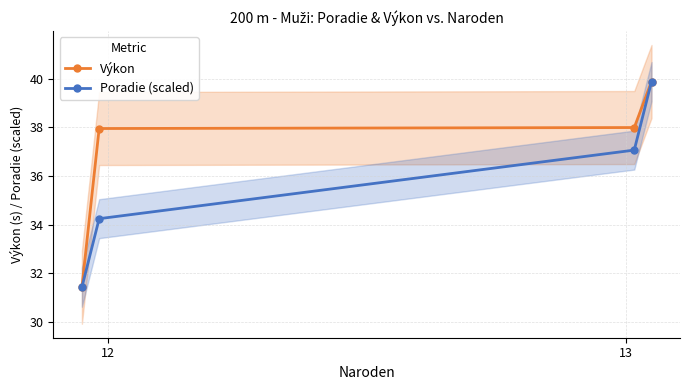

What is the value of the Poradie (scaled) point at the 3rd from the left?

37.1